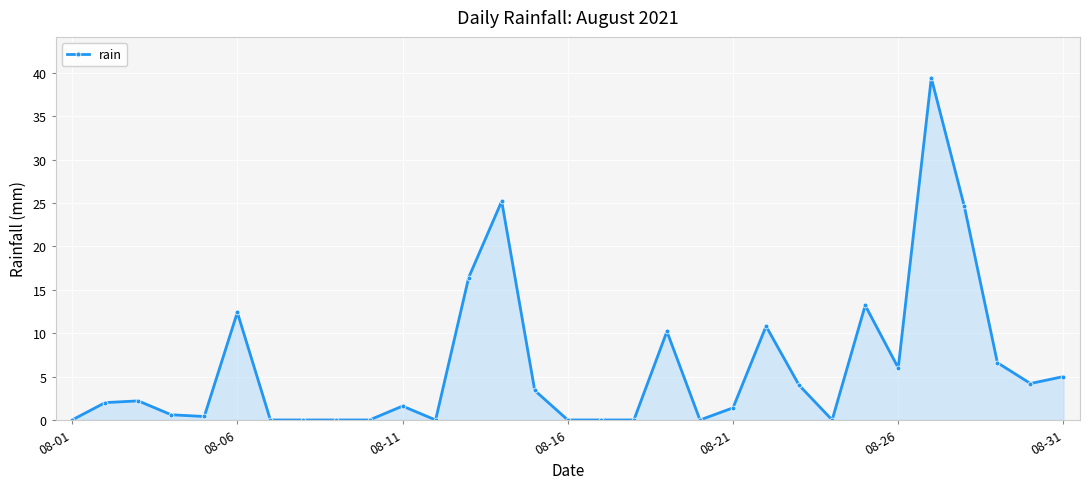

What is the difference between the second highest and minimum values?

25.2